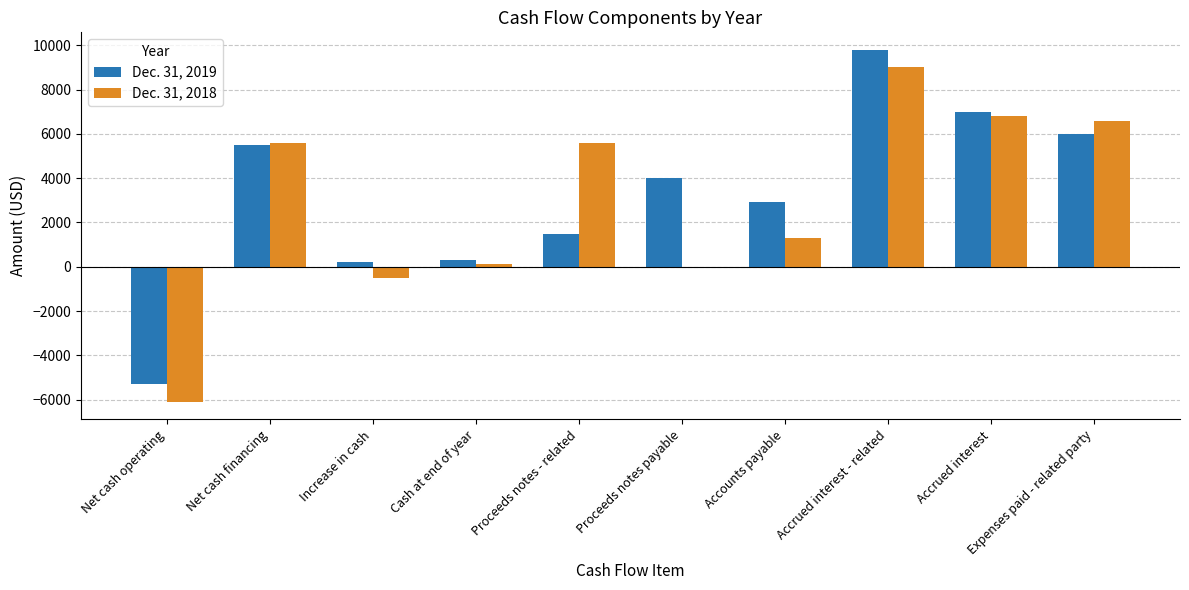

Is it true that Dec. 31, 2019 equals 9787 at Accrued interest - related?

True